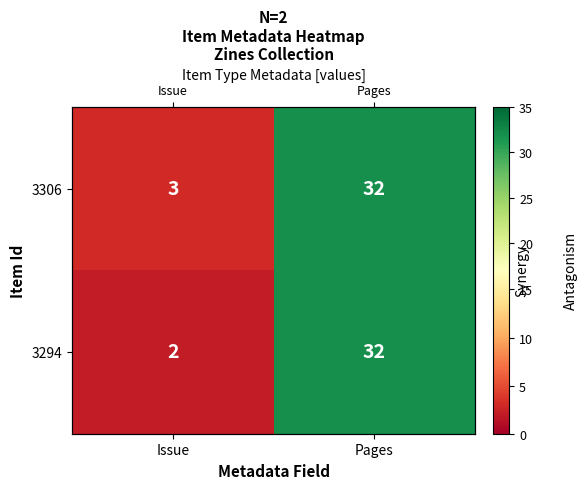

Which series has the widest spread of values?

3294